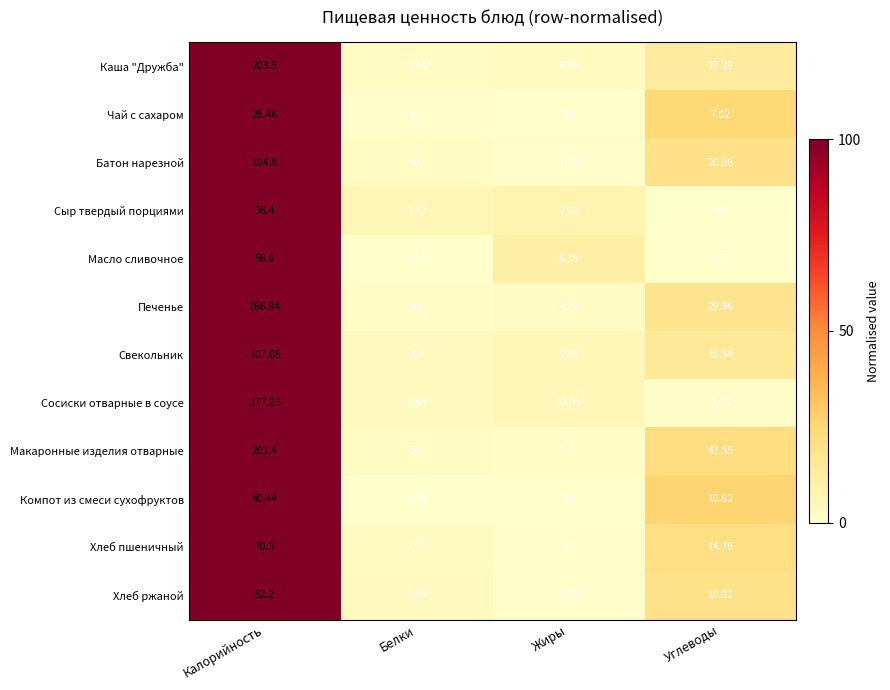

What is the total value across all series at Калорийность?

1245.5